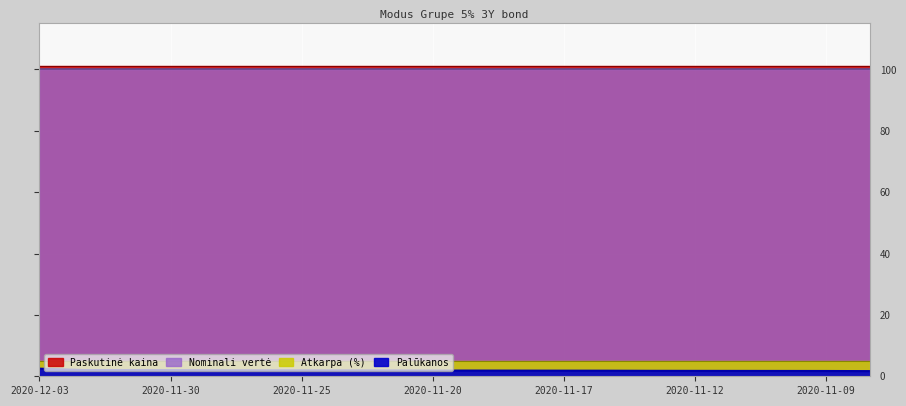

True or false: Palūkanos has more than 2 points higher than both neighbors.

False